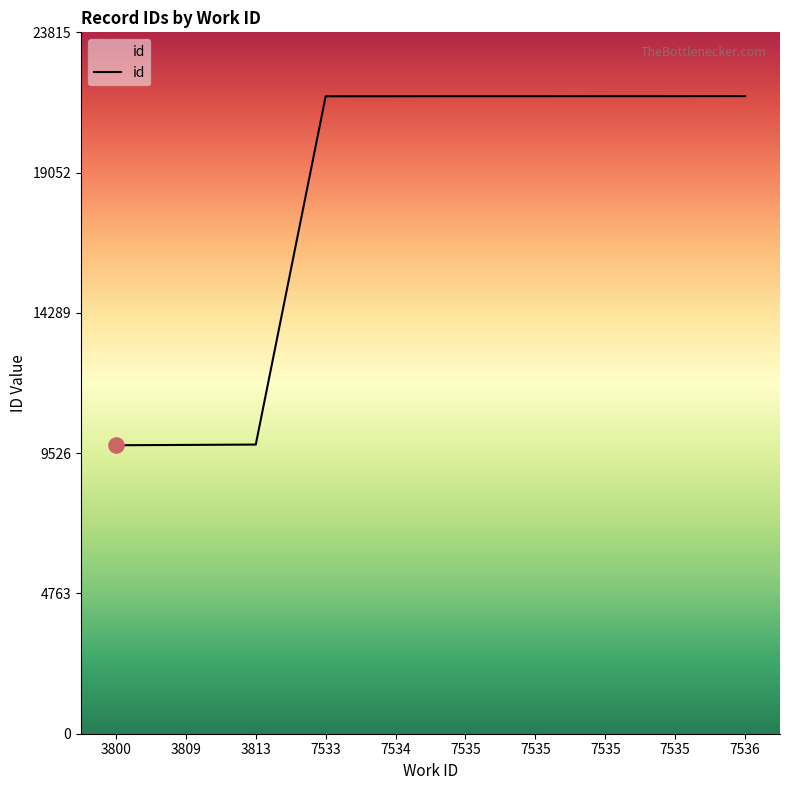

Which has a higher value, 7535 or 7535?

7535